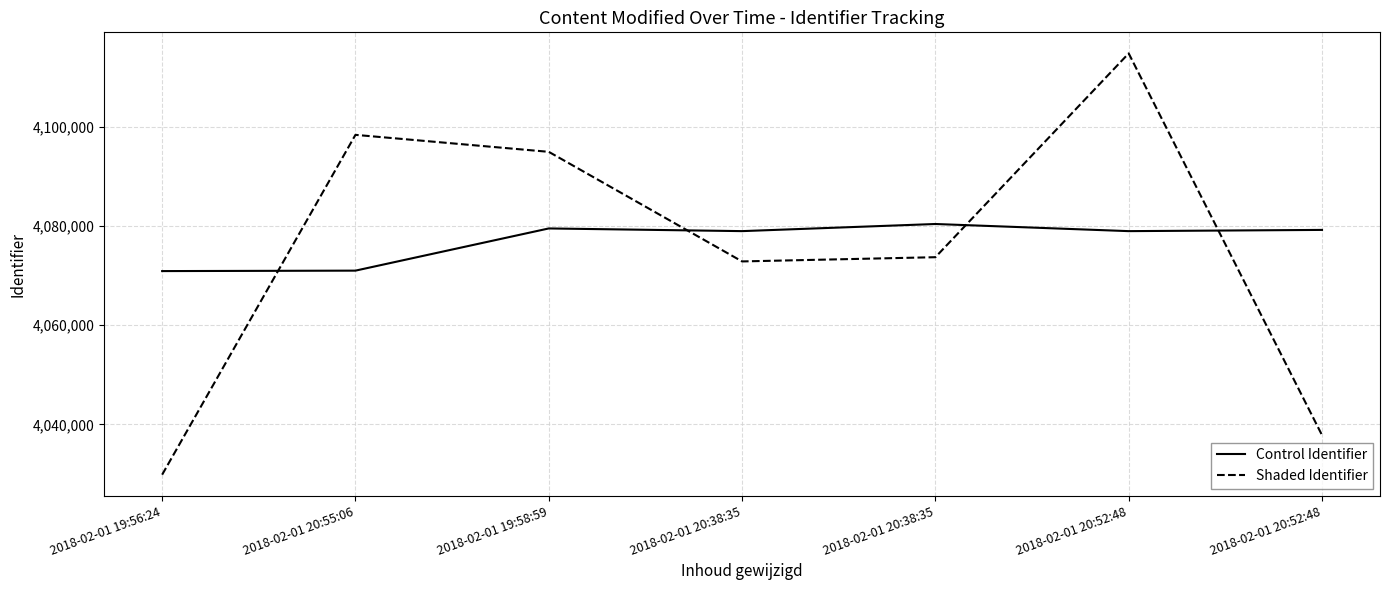

Rank the series by their maximum value, from highest to lowest.

Shaded Identifier, Control Identifier